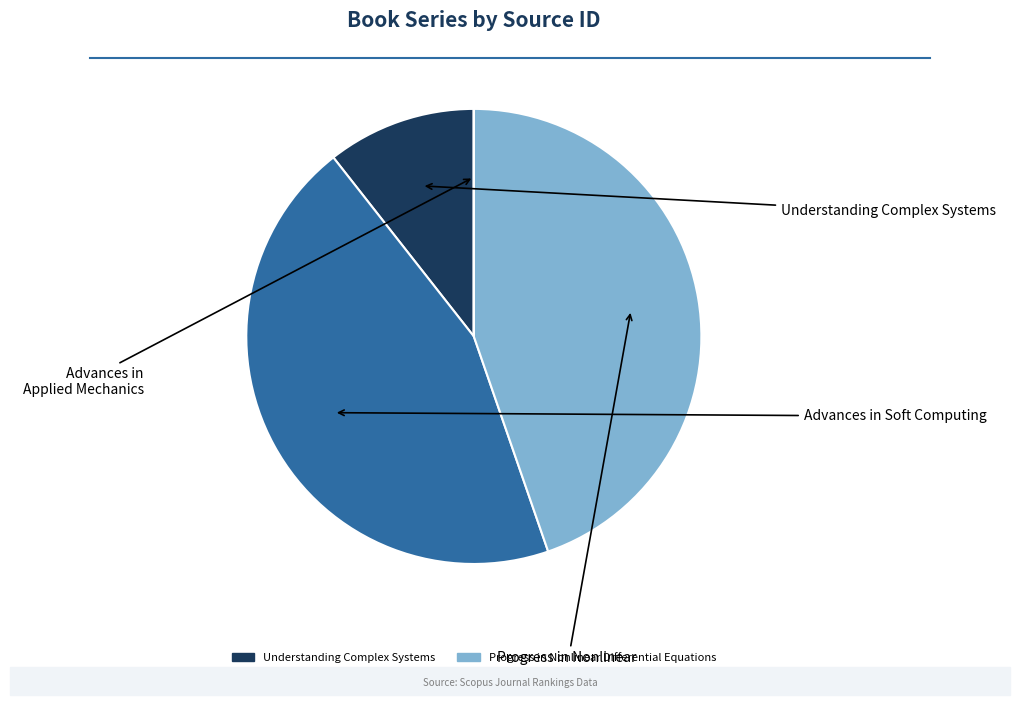

True or false: Advances in Soft Computing accounts for 45% of the total.

True